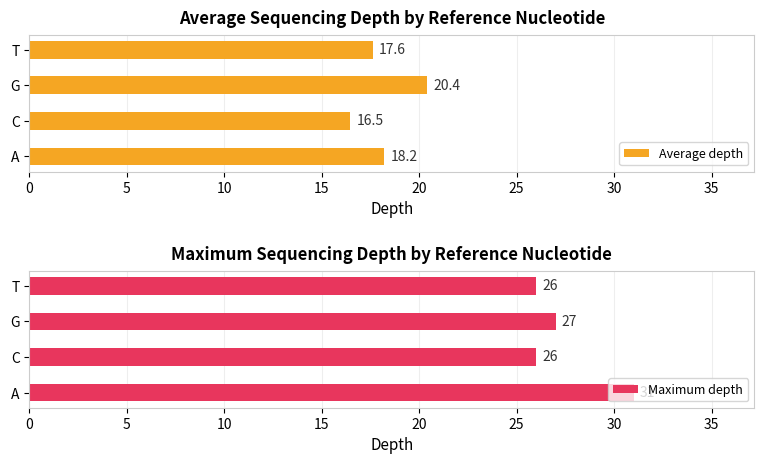

Where is Maximum depth nearest to the value 28?

G